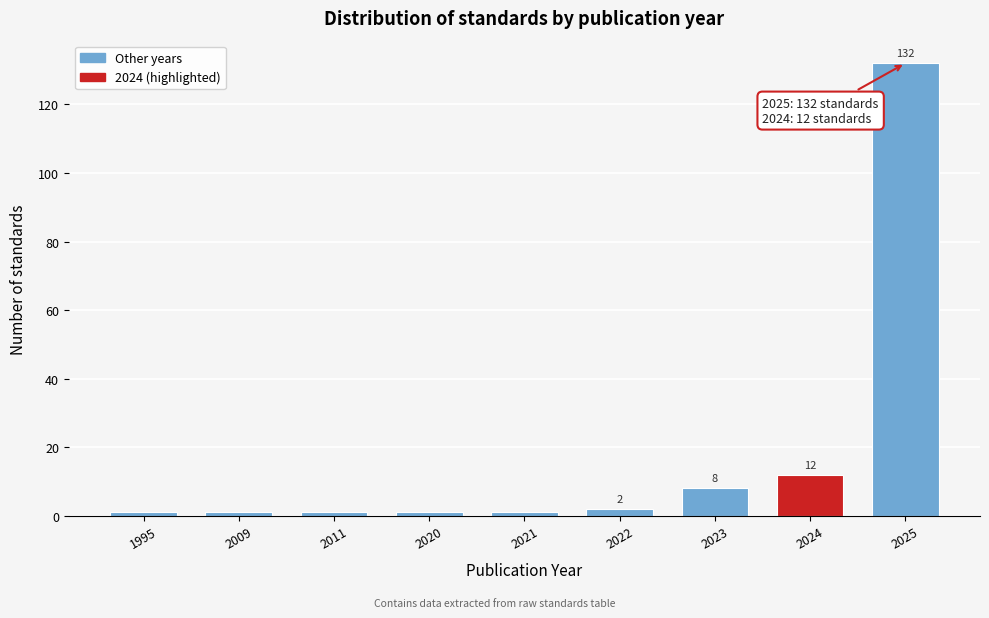

Reading left to right, transcribe all the data shown in this chart.

1	1	1	1	1	2	8	12	132